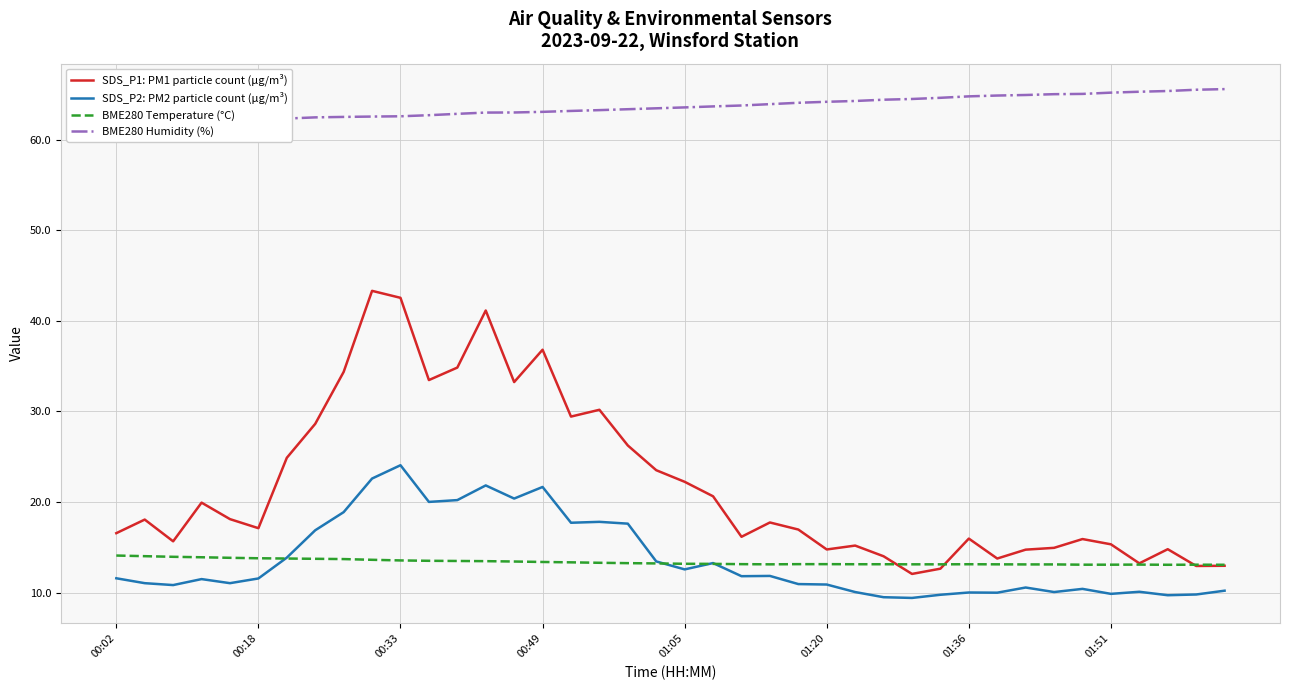

Reading right to left, extract all data points from this chart.

SDS_P1: PM1 particle count (µg/m³): 12.9	12.9	14.8	13.2	15.3	15.9	14.9	14.7	13.8	15.9	12.6	12.1	14.0	15.2	14.8	16.9	17.7	16.1	20.6	22.2	23.5	26.2	30.2	29.4	36.8	33.2	41.1	34.8	33.5	42.5	43.3	34.4	28.6	24.9	17.1	18.1	19.9	15.7	18.1	16.6
SDS_P2: PM2 particle count (µg/m³): 10.2	9.8	9.7	10.1	9.8	10.4	10.1	10.6	10.0	10.0	9.8	9.4	9.5	10.1	10.9	10.9	11.8	11.8	13.2	12.6	13.4	17.6	17.8	17.7	21.6	20.4	21.8	20.2	20.0	24.1	22.6	18.9	16.9	13.8	11.6	11.0	11.5	10.8	11.0	11.6
BME280 Temperature (°C): 13.1	13.1	13.1	13.1	13.1	13.1	13.1	13.1	13.1	13.1	13.1	13.1	13.1	13.1	13.1	13.1	13.1	13.1	13.2	13.2	13.2	13.2	13.3	13.3	13.4	13.4	13.5	13.5	13.5	13.5	13.6	13.7	13.7	13.8	13.8	13.8	13.9	13.9	14.0	14.1
BME280 Humidity (%): 65.6	65.5	65.4	65.3	65.2	65.0	65.0	64.9	64.9	64.8	64.6	64.5	64.4	64.3	64.2	64.1	63.9	63.8	63.7	63.5	63.5	63.4	63.2	63.2	63.1	63.0	63.0	62.8	62.7	62.6	62.5	62.5	62.5	62.3	62.2	62.1	62.0	62.0	62.0	61.9